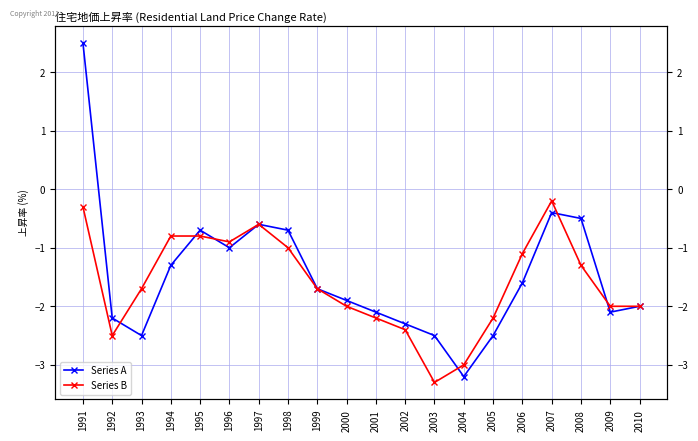

In Series B, how many points are higher than both neighbors (excluding endpoints)?

2